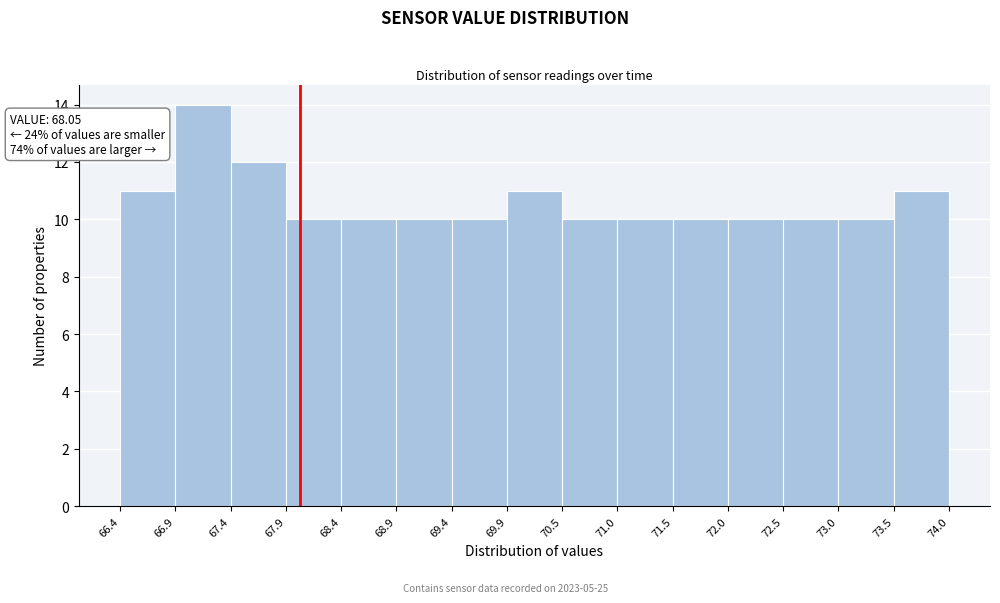

Which range on the x-axis has the tallest bar?

66.9 to 67.4